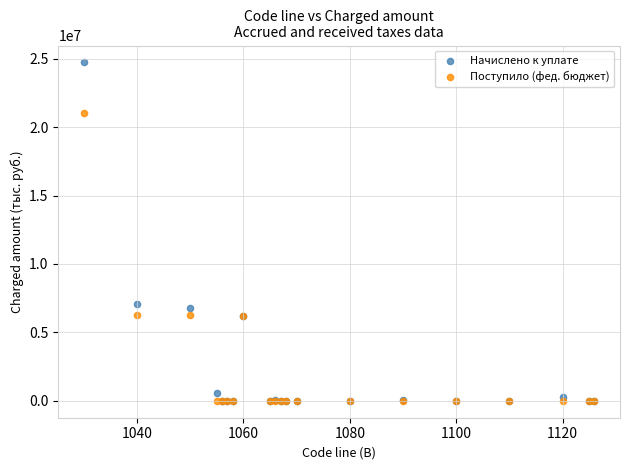

In the Начислено к уплате series, what Y value is closest to 12360643?

7078464